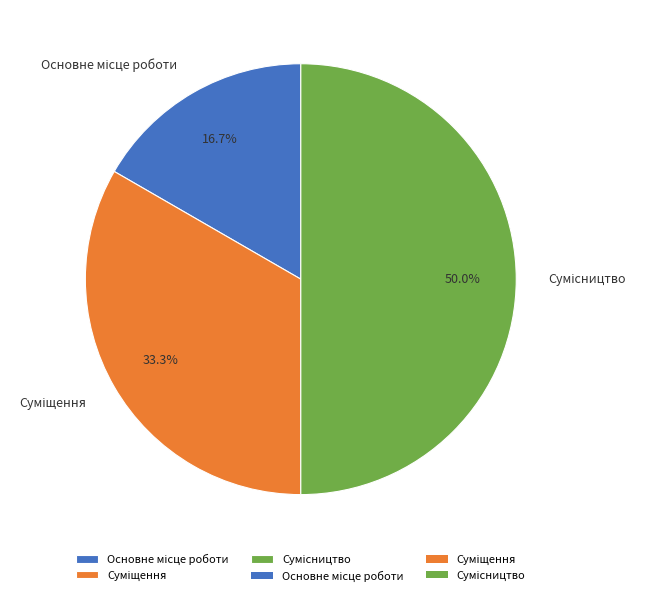

Rank the categories by value from highest to lowest.

Сумісництво, Суміщення, Основне місце роботи